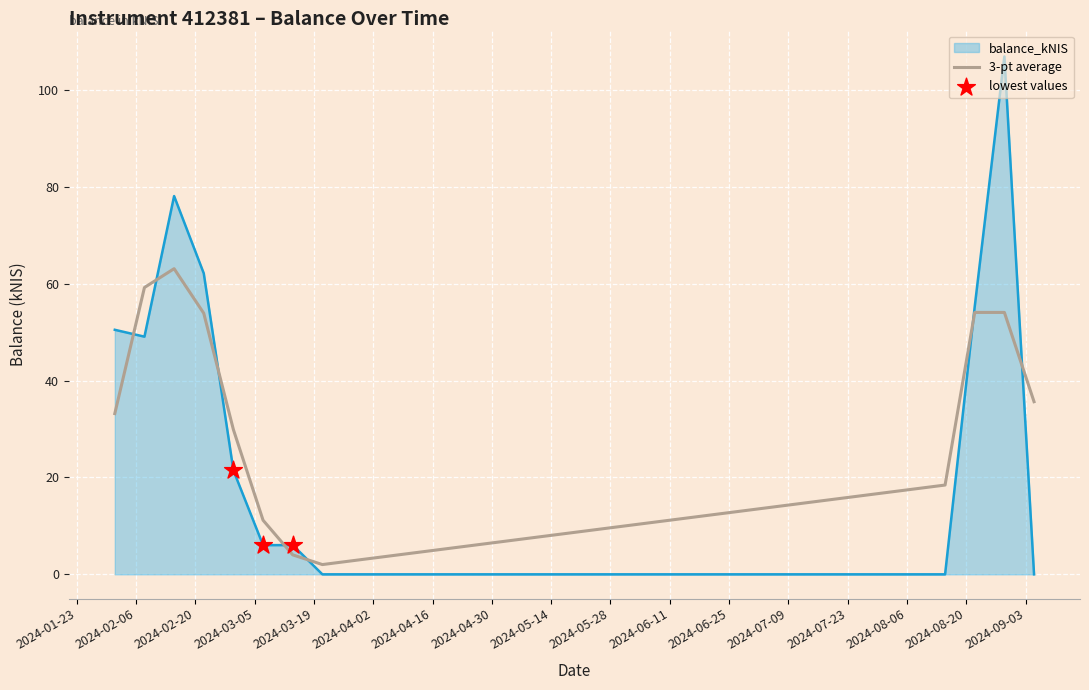

Which series has the widest spread of values?

balance_kNIS